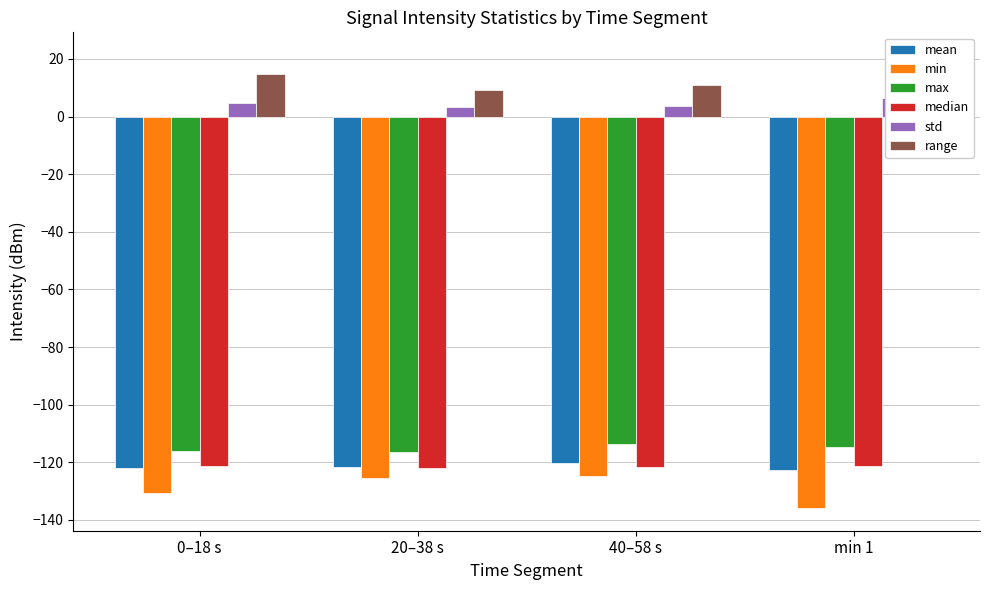

Reading left to right, extract all data points from this chart.

mean: 0–18 s=-121.9	20–38 s=-121.7	40–58 s=-120.3	min 1=-122.8
min: 0–18 s=-130.8	20–38 s=-125.5	40–58 s=-124.6	min 1=-135.9
max: 0–18 s=-116.1	20–38 s=-116.4	40–58 s=-113.8	min 1=-114.5
median: 0–18 s=-121.4	20–38 s=-121.9	40–58 s=-121.8	min 1=-121.2
std: 0–18 s=4.7	20–38 s=3.2	40–58 s=3.7	min 1=6.6
range: 0–18 s=14.7	20–38 s=9.1	40–58 s=10.8	min 1=21.4